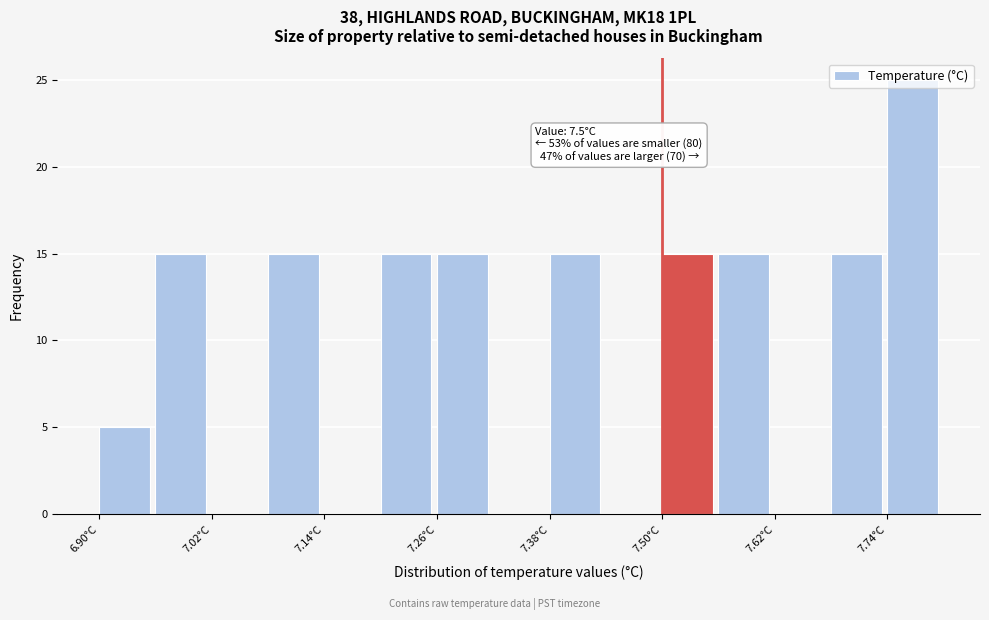

Around what value on the x-axis is the tallest bar? Give the approximate position of its centre, as read against the axis.

7.76